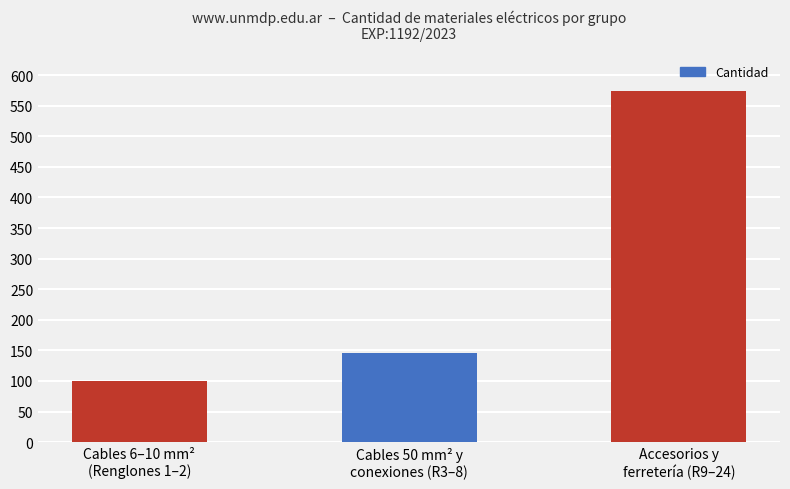

Which has a higher value, Cables 6–10 mm²
(Renglones 1–2) or Accesorios y
ferretería (R9–24)?

Accesorios y
ferretería (R9–24)